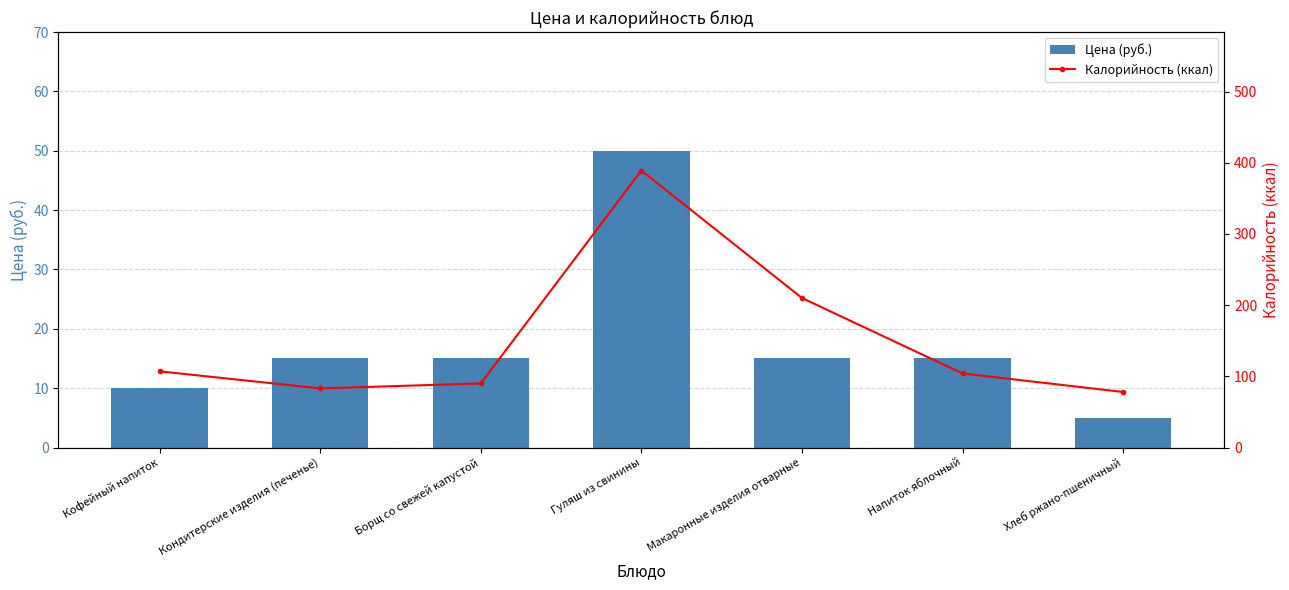

Reading left to right, list all the values displayed in this chart.

Цена (руб.): Кофейный напиток=10	Кондитерские изделия (печенье)=15	Борщ со свежей капустой=15	Гуляш из свинины=50	Макаронные изделия отварные=15	Напиток яблочный=15	Хлеб ржано-пшеничный=5
Калорийность (ккал): Кофейный напиток=107	Кондитерские изделия (печенье)=83	Борщ со свежей капустой=90	Гуляш из свинины=389	Макаронные изделия отварные=210	Напиток яблочный=104	Хлеб ржано-пшеничный=78